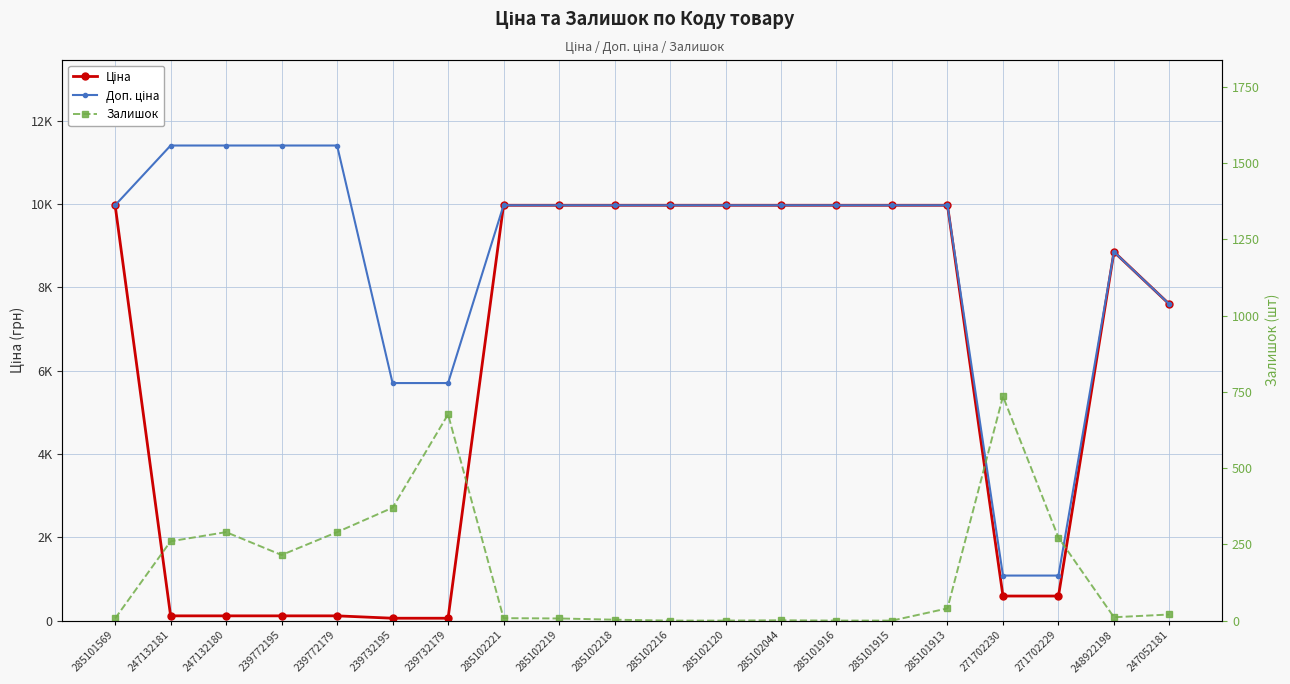

What are all the series names shown in the legend?

Ціна, Доп. ціна, Залишок